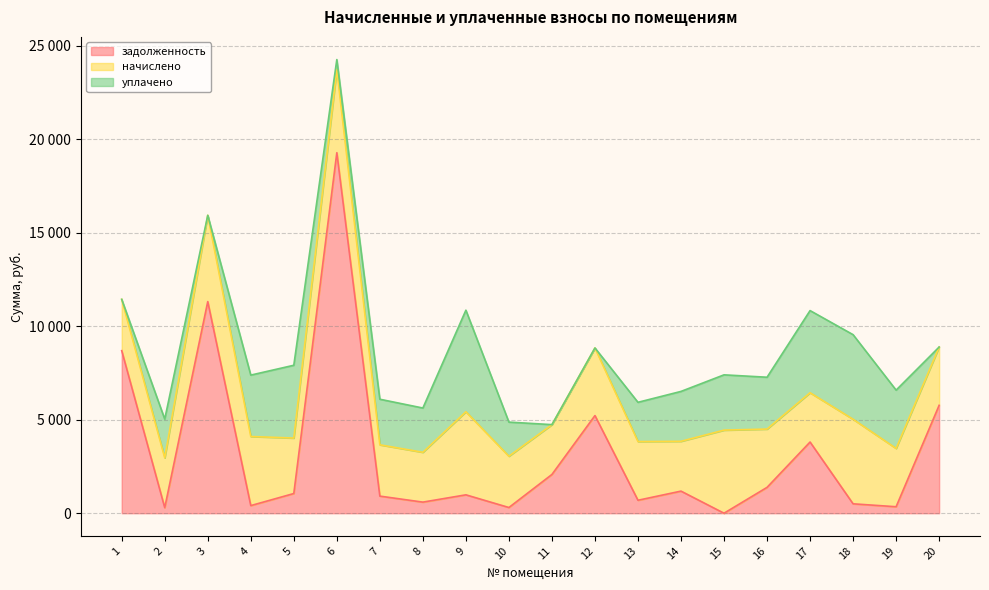

Reading left to right, what are all the values shown in this chart?

задолженность: 1=8691.1	2=296.0	3=11313.6	4=407.3	5=1052.7	6=19274.9	7=914.4	8=593.1	9=983.0	10=304.8	11=2072.0	12=5220.8	13=692.7	14=1181.0	15=0.0	16=1381.7	17=3806.4	18=502.4	19=346.4	20=5767.6
начислено: 1=2743.2	2=2664.0	3=4615.2	4=3693.6	5=2966.4	6=4442.4	7=2743.2	8=2664.0	9=4442.4	10=2743.2	11=2664.0	12=3614.4	13=3139.2	14=2664.0	15=4442.4	16=3117.6	17=2635.2	18=4521.6	19=3117.6	20=3117.6
уплачено: 1=0.0	2=2072.0	3=0.0	4=3283.2	5=3891.3	6=536.6	7=2436.8	8=2366.9	9=5429.6	10=1822.9	11=0.0	12=0.0	13=2097.7	14=2667.1	15=2956.0	16=2771.2	17=4392.0	18=4521.6	19=3117.6	20=0.0